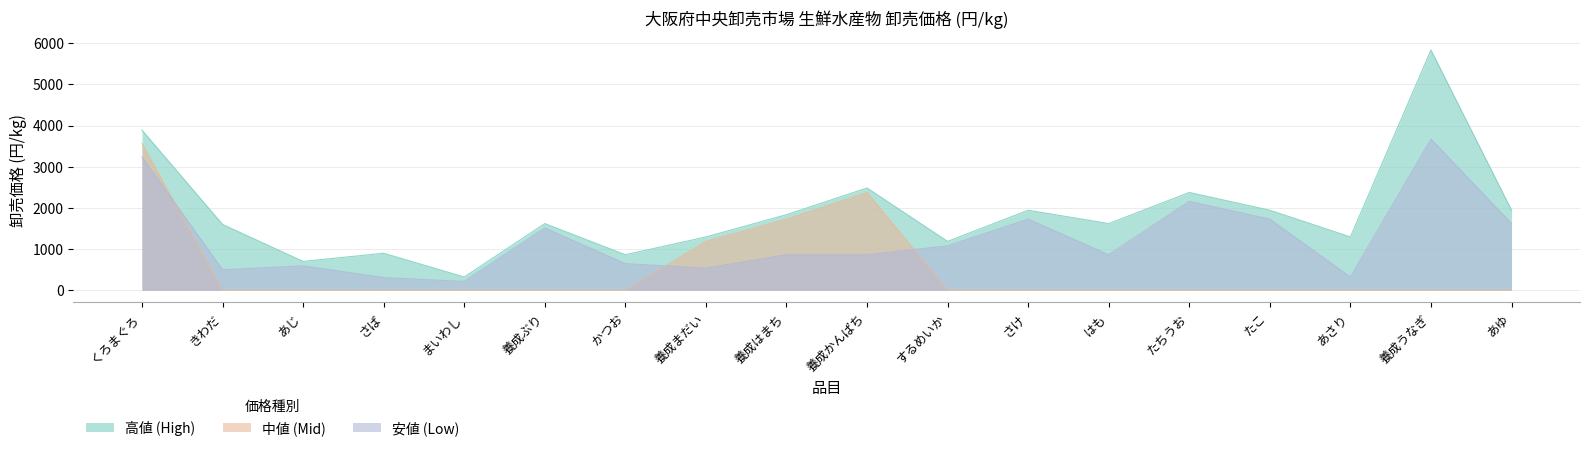

How many values in the 高値 (High) series exceed 1620?

8